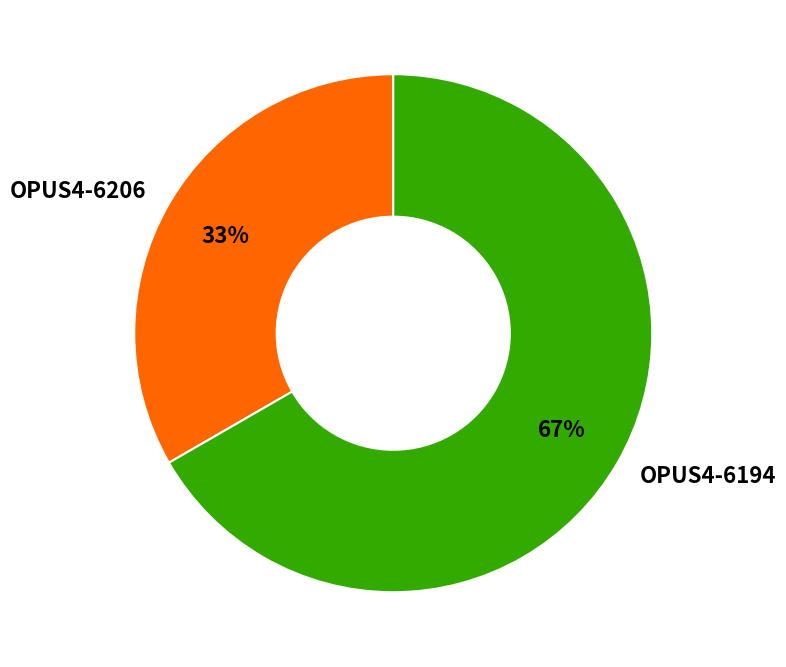

Which slice is the smallest?

OPUS4-6206